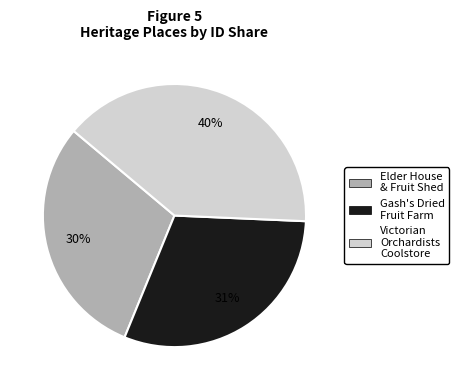

True or false: Gash's Dried Fruit Farm accounts for 31% of the total.

True